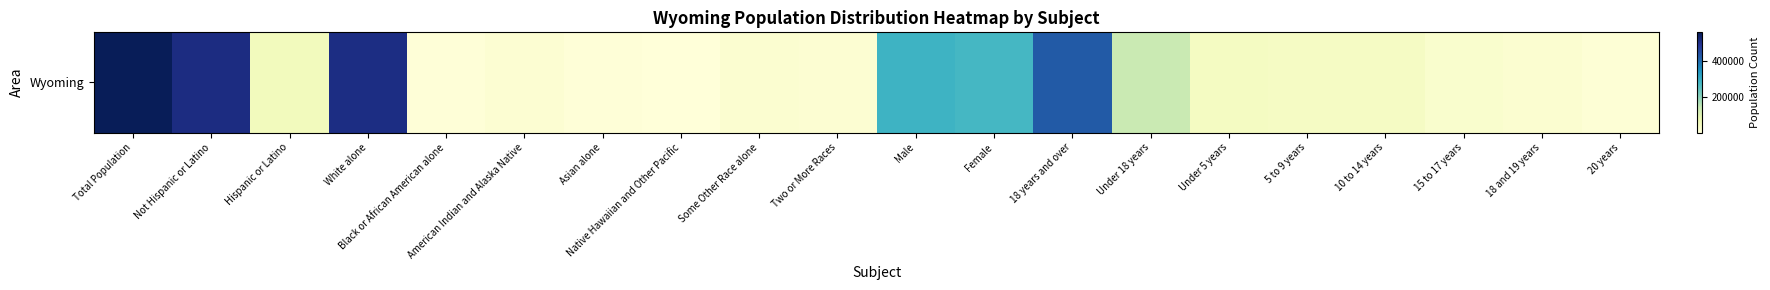

Count the number of categories in the chart.

20